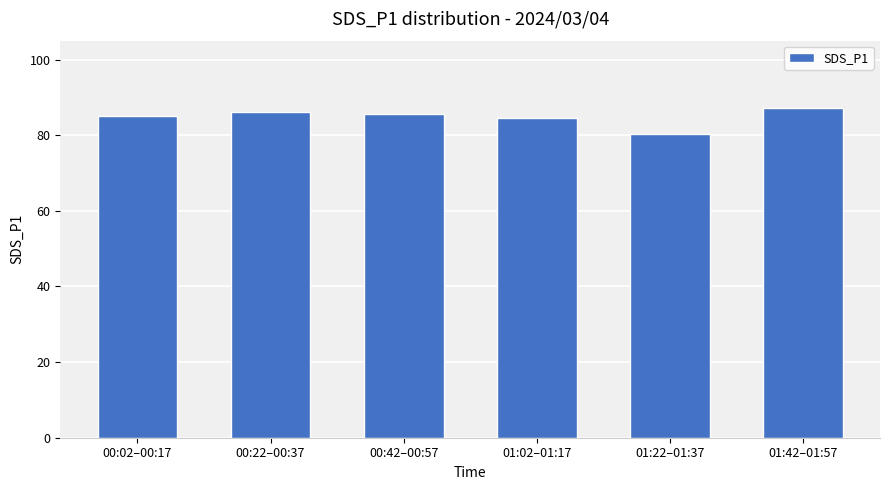

The chart shows a value of 136.9 at 01:02–01:17. True or false?

False